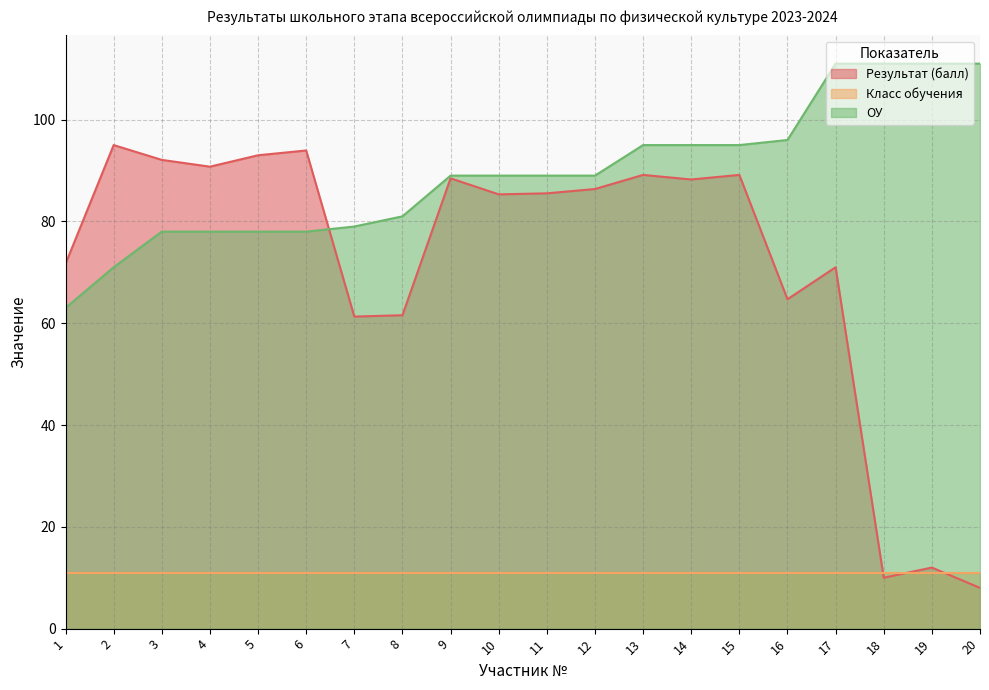

Rank the series at 3 from lowest to highest value.

Класс обучения, ОУ, Результат (балл)